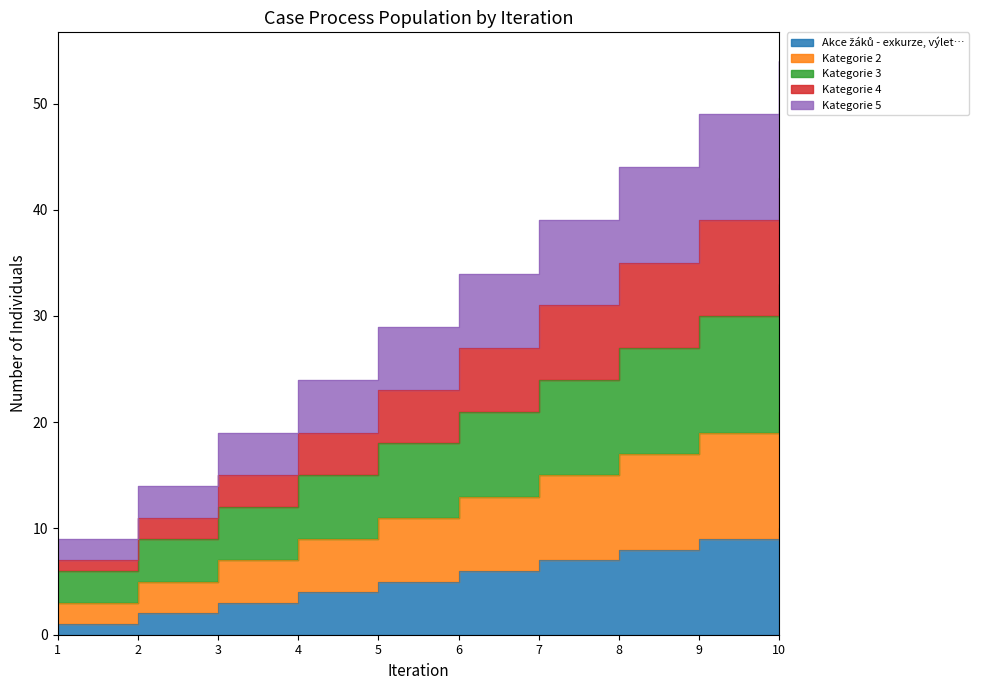

The value of Akce žáků - exkurze, výlet… at 10 is 10. True or false?

True